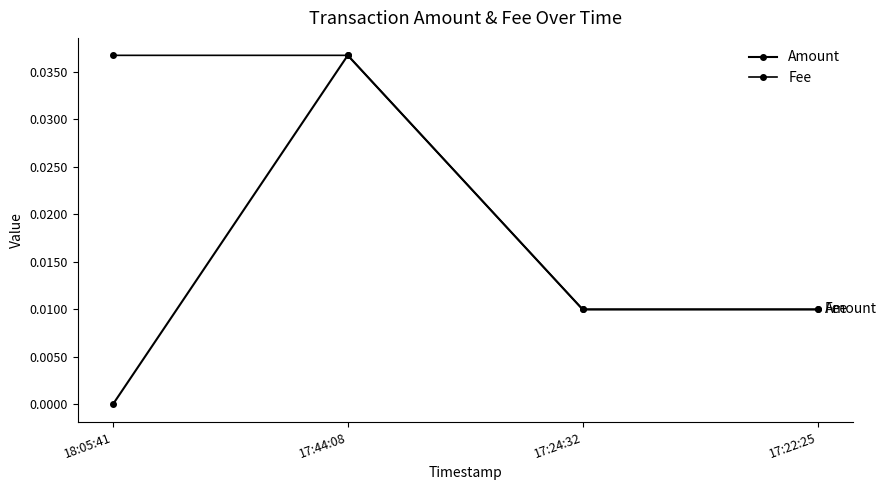

Which series has the largest range (max minus min)?

Amount